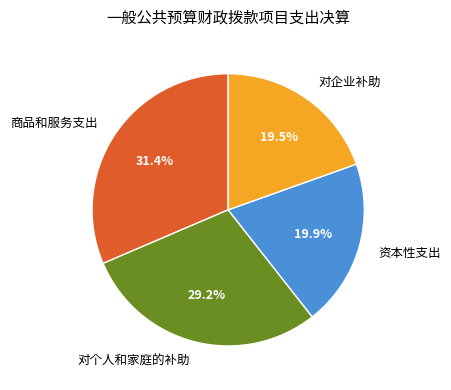

What is the largest slice in the pie chart?

商品和服务支出